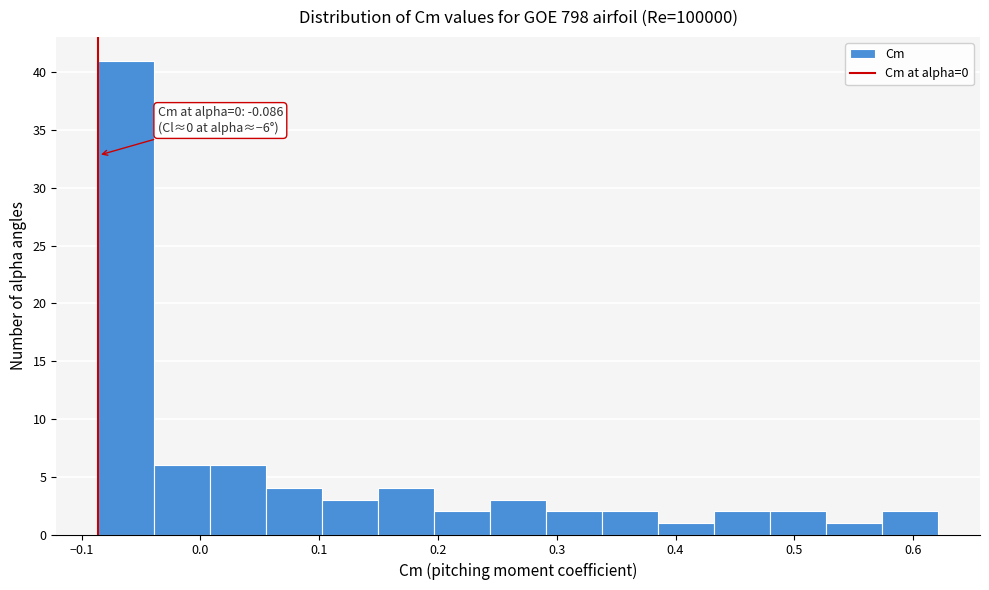

Over which range of the x-axis is the bar tallest?

-0.09 to -0.04